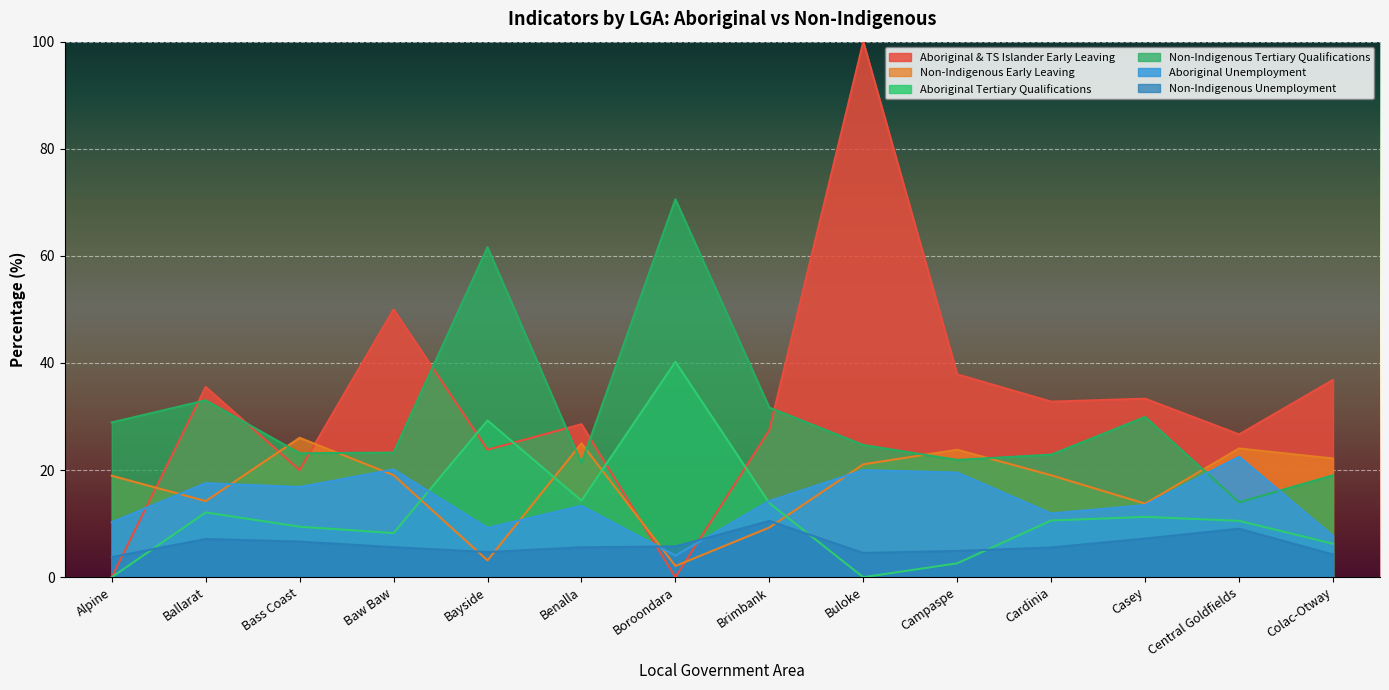

Count the number of data series in this chart.

6